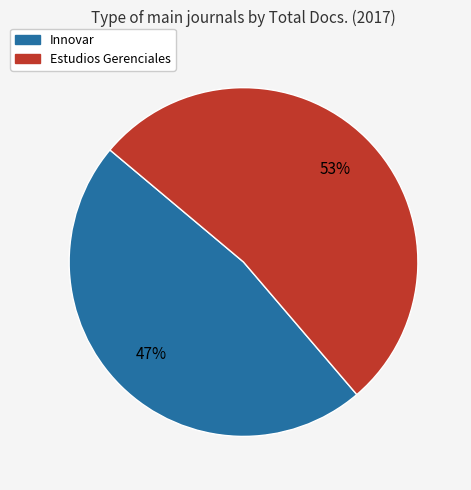

Which has a higher value, Estudios Gerenciales or Innovar?

Estudios Gerenciales